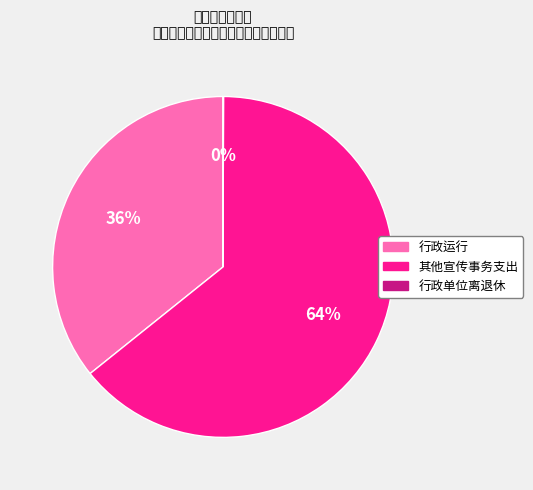

Which slice represents more than half of the pie?

其他宣传事务支出